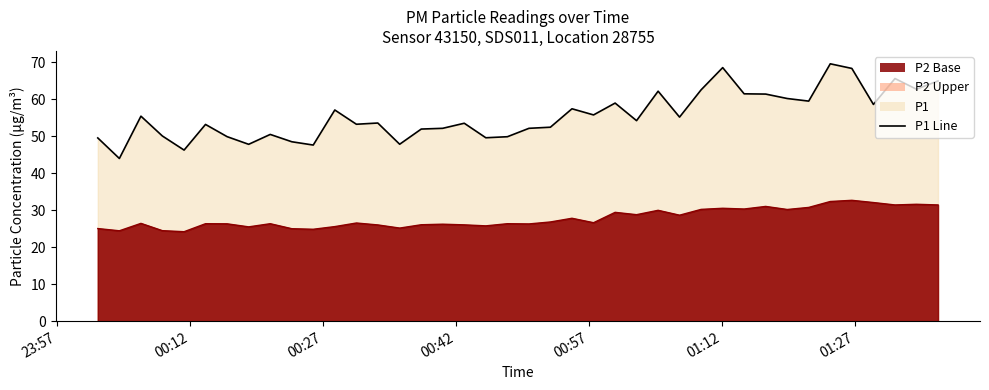

What is the maximum value shown in the chart?

69.5